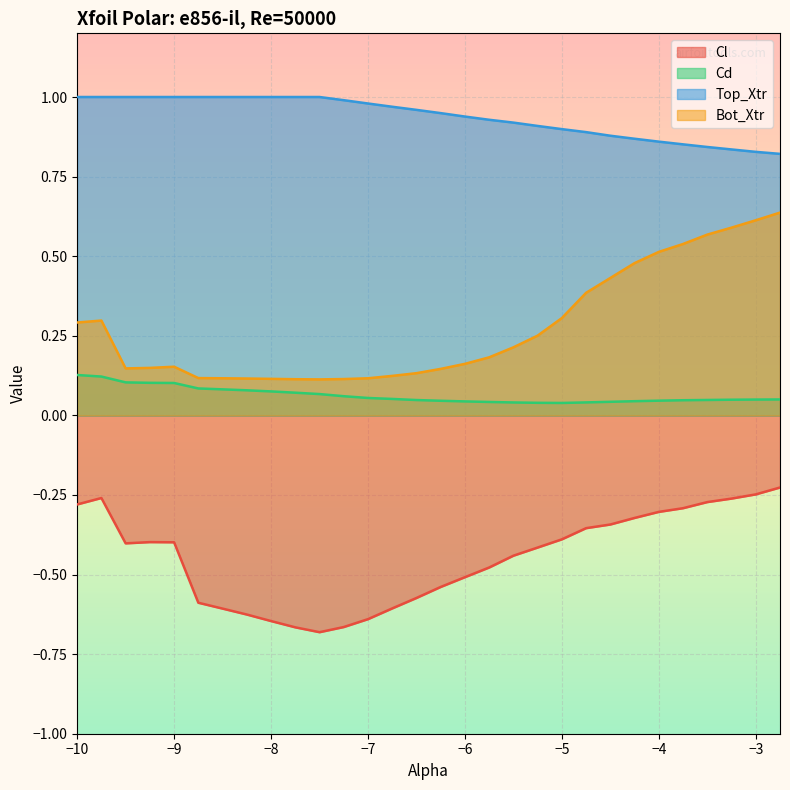

How many lines are shown in the chart?

4